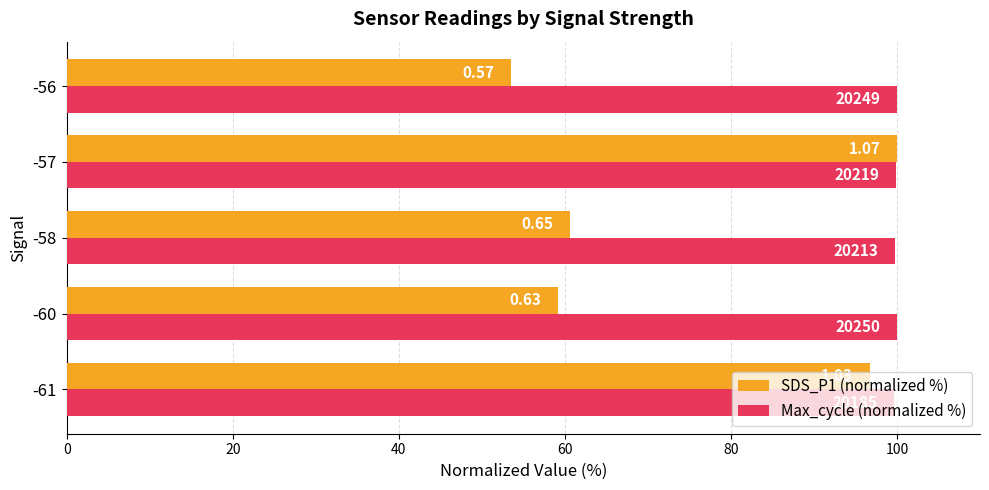

List the series in order of their overall mean, lowest first.

SDS_P1 (normalized %), Max_cycle (normalized %)